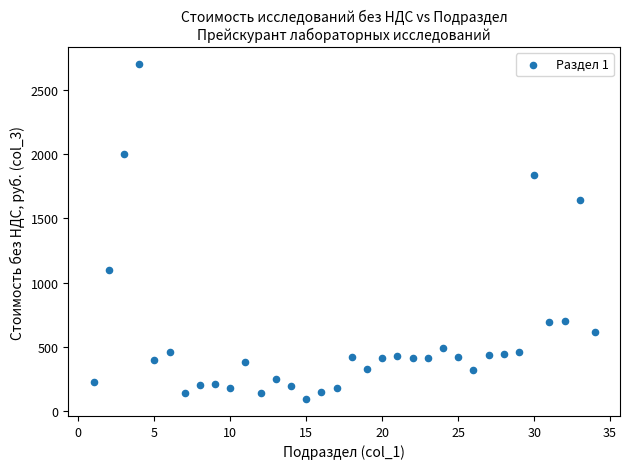

What is the range of X values (max minus min)?

33